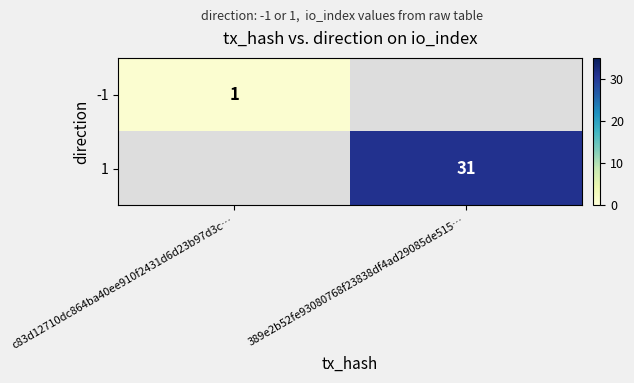

The value of 1 at 389e2b52fe93080768f23838df4ad29085de515… is 11. True or false?

False